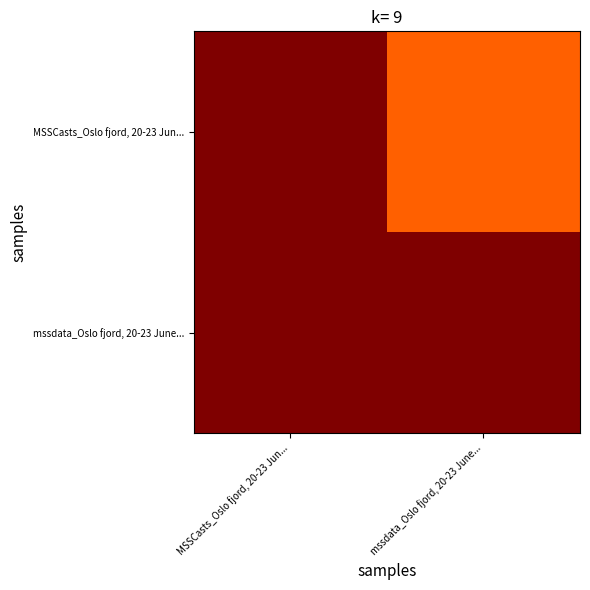

Which series has the largest range (max minus min)?

MSSCasts_Oslo fjord, 20-23 Jun...